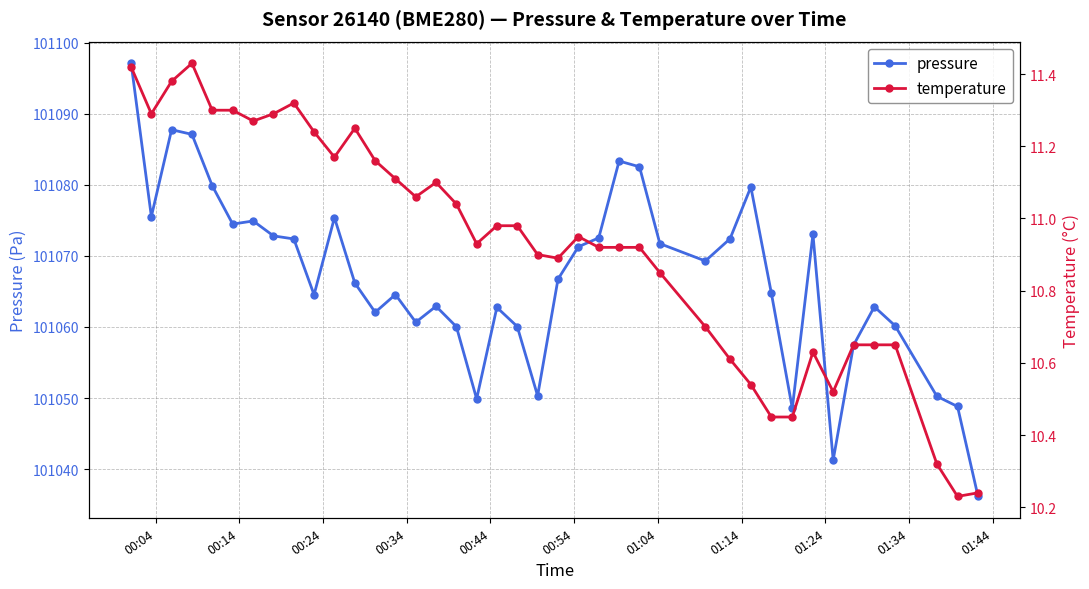

What is the value of the pressure point at the 22nd from the left?

101066.7